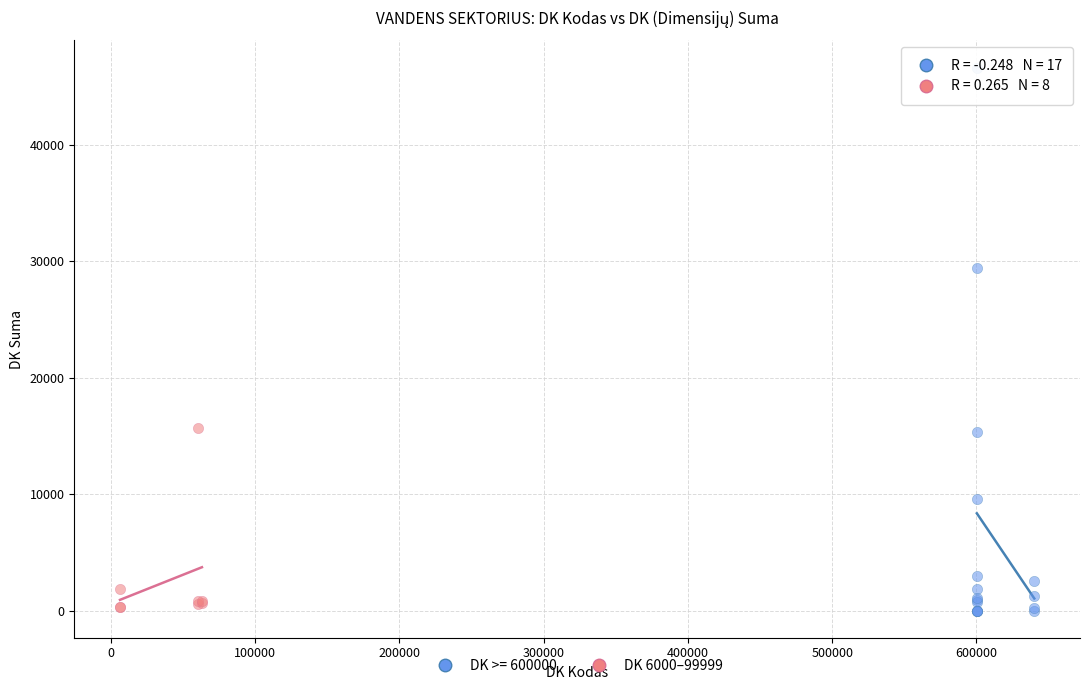

Which series has the widest spread of Y values?

DK >= 600000